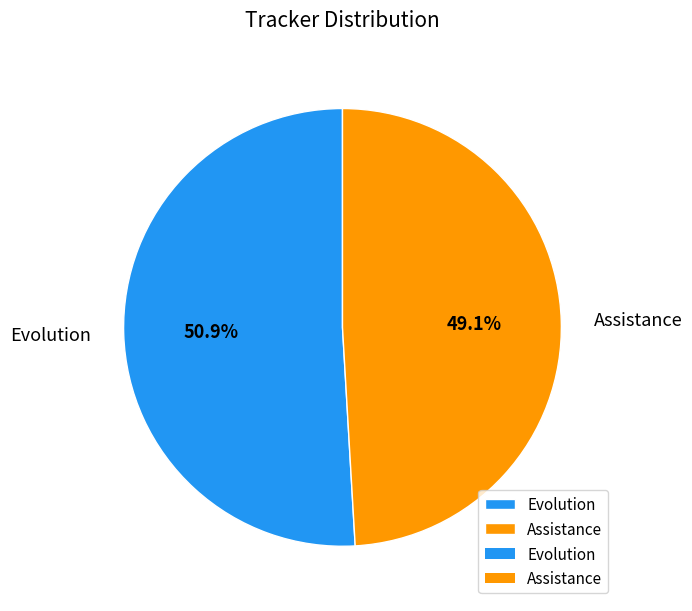

Count the number of slices in the pie.

2